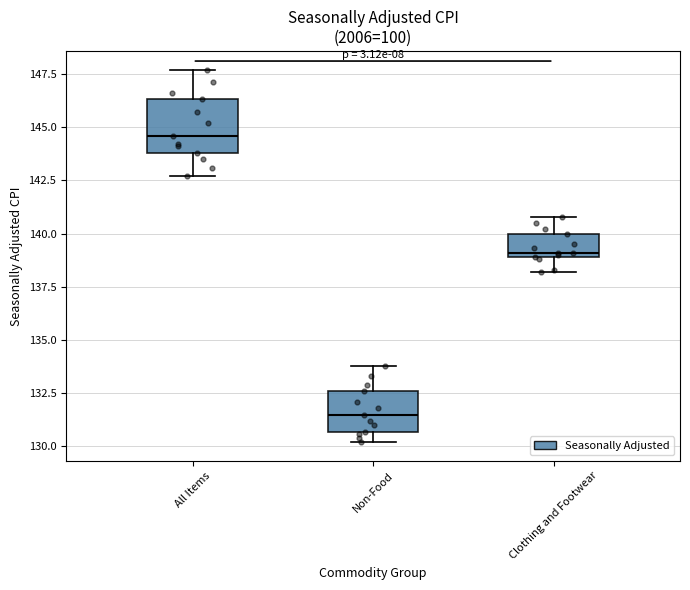

Which box is the tallest, from its lower edge to its upper edge?

All Items